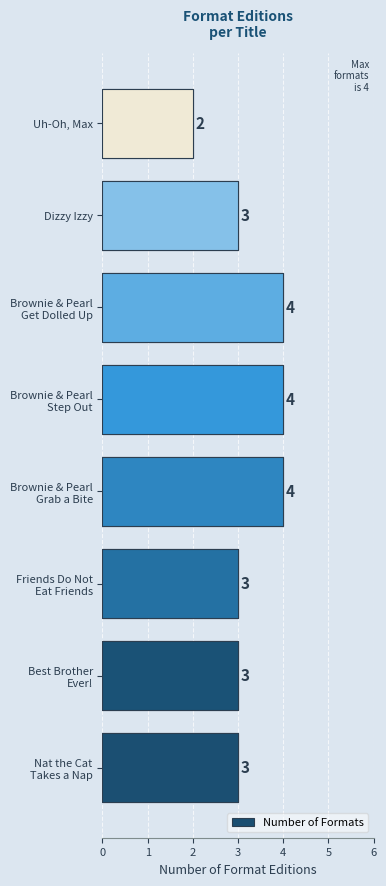

What is the smallest value displayed?

2